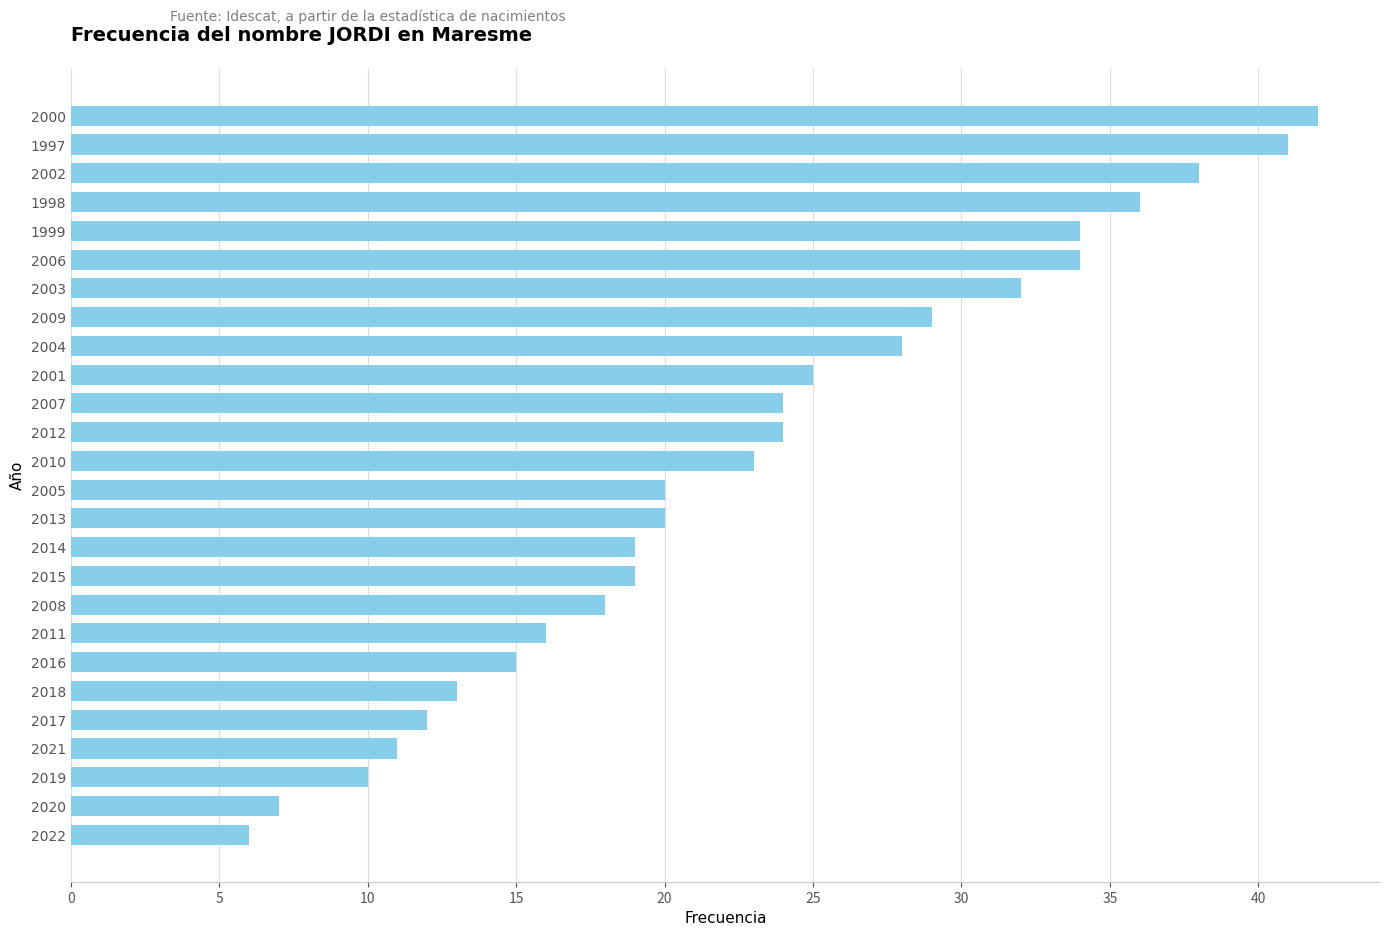

The chart shows a value of 3 at 2021. True or false?

False